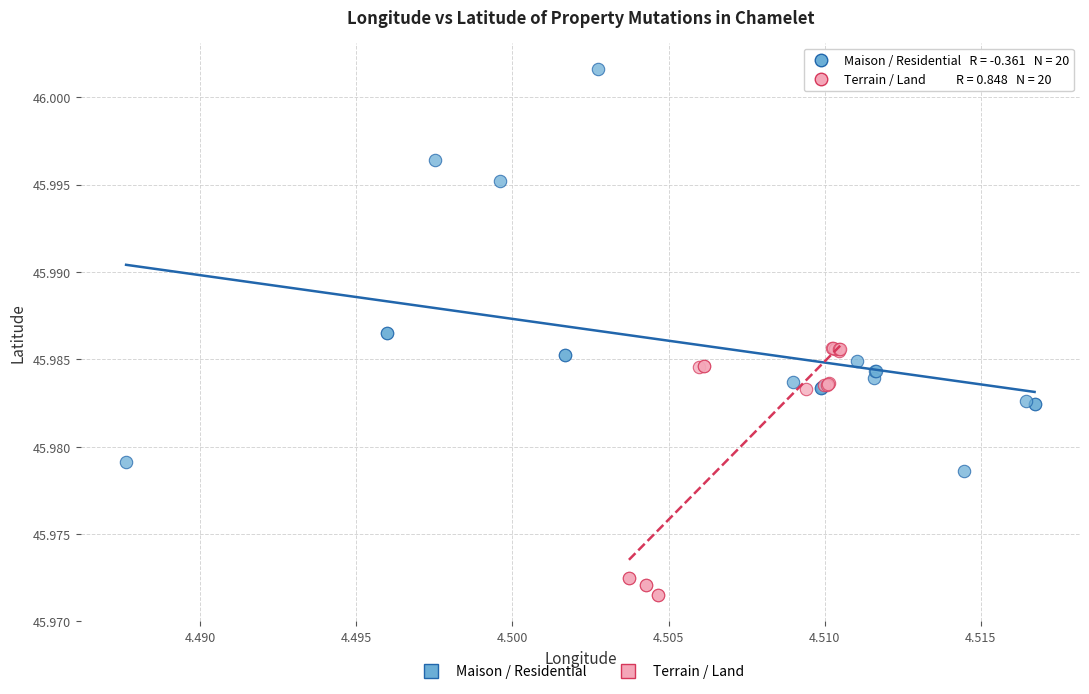

Which series contains the lowest Y value?

Terrain / Land